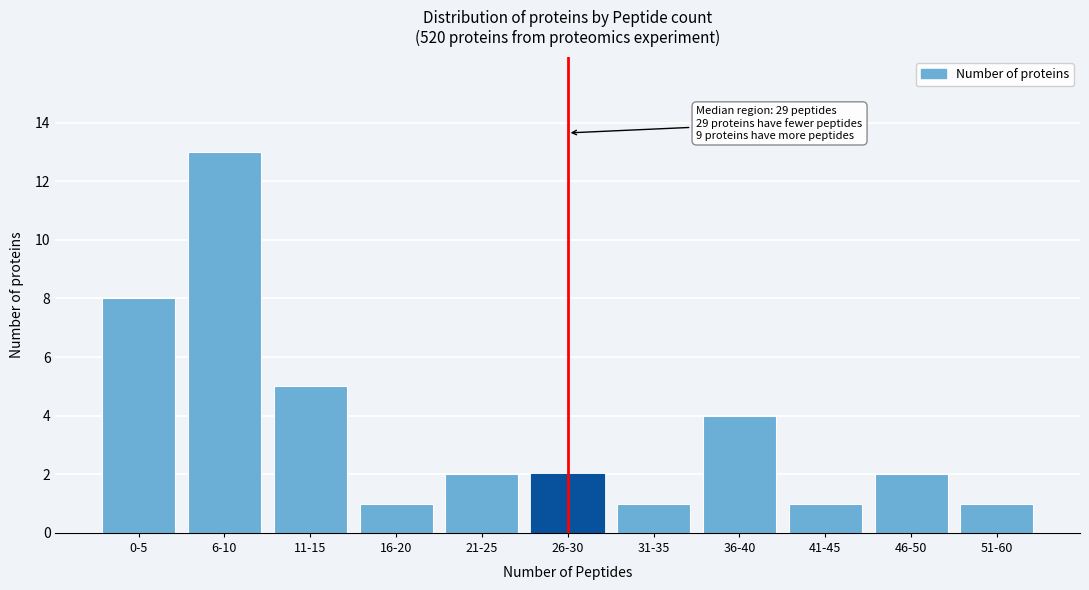

Reading left to right, list all the values displayed in this chart.

8	13	5	1	2	2	1	4	1	2	1